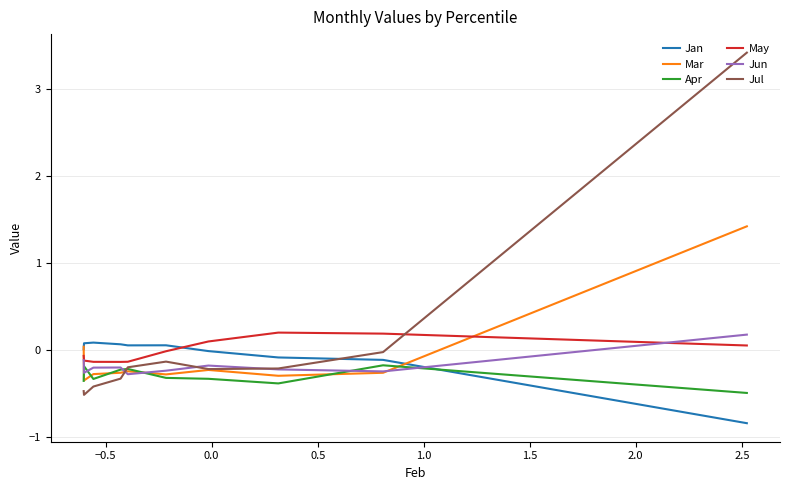

How many lines are shown in the chart?

6